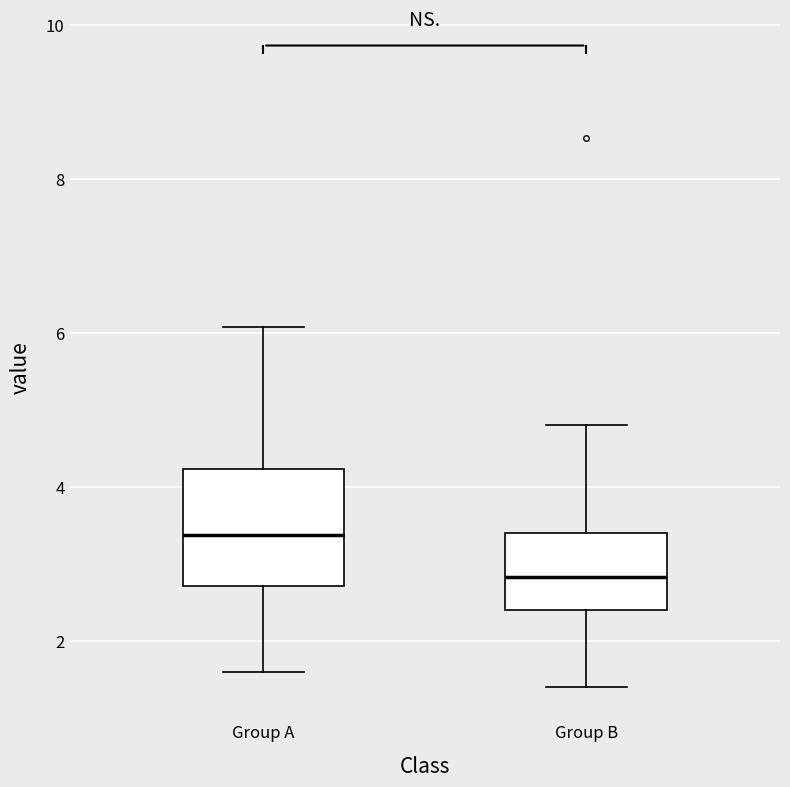

Reading left to right, read every box against the y-axis: the position of its median line, the range the box covers, and the ends of its whiskers. The values are not printed on the chart, so give them approximately, as read against the axis.

Group A: median 3.4, box 2.8 to 4.2, whiskers 1.6 to 6.0
Group B: median 2.8, box 2.4 to 3.4, whiskers 1.4 to 4.8